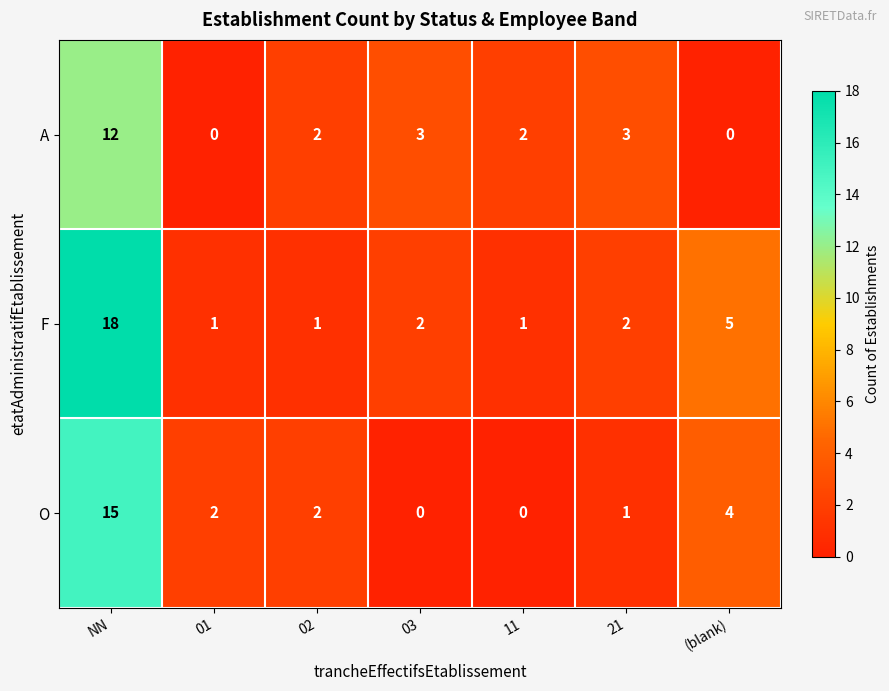

Which series changed the most between 03 and (blank)?

O